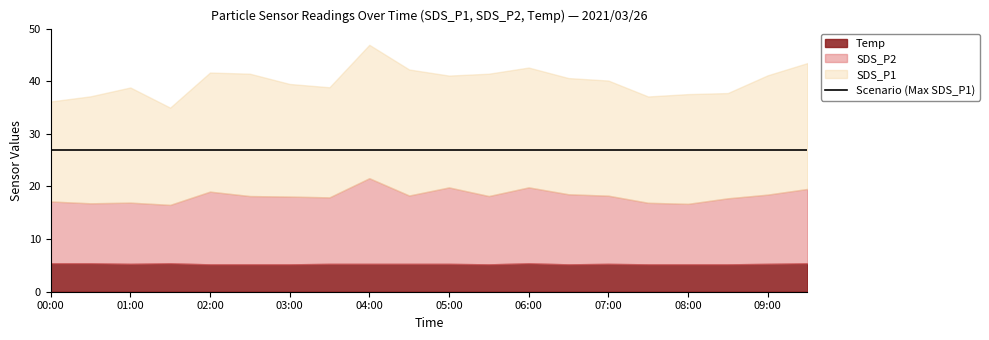

Is it true that SDS_P1 equals 21.9 at 07:00?

True